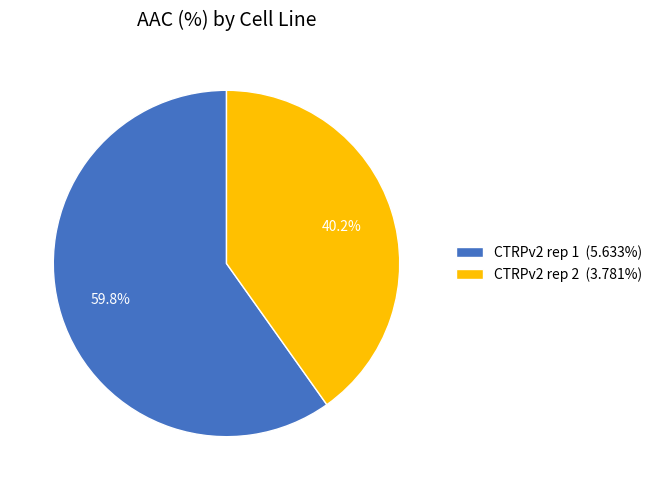

What is the majority slice?

CTRPv2 rep 1